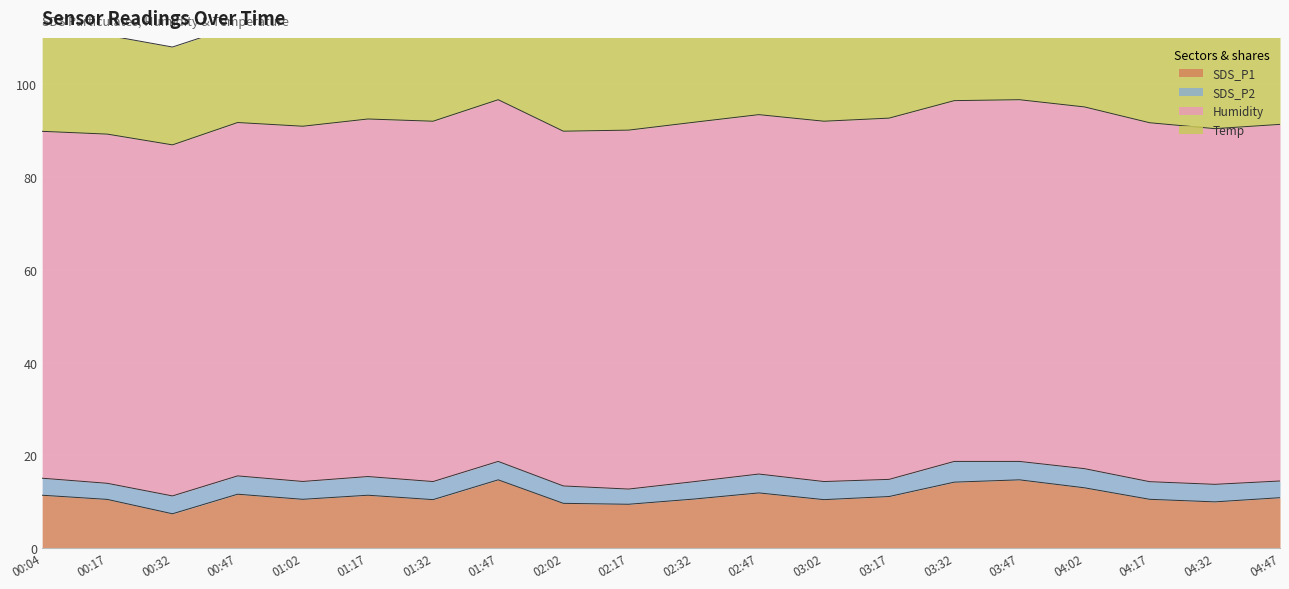

How many lines are shown in the chart?

4